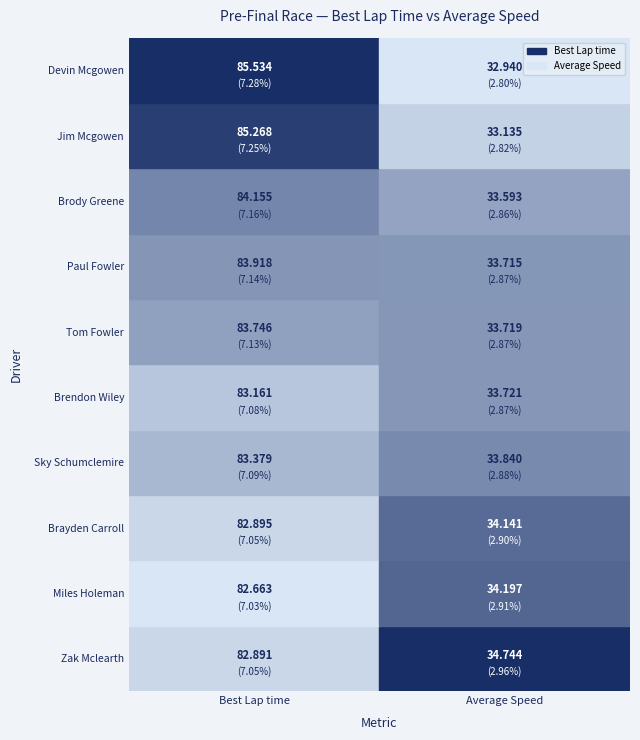

What is the greatest value displayed?

85.5